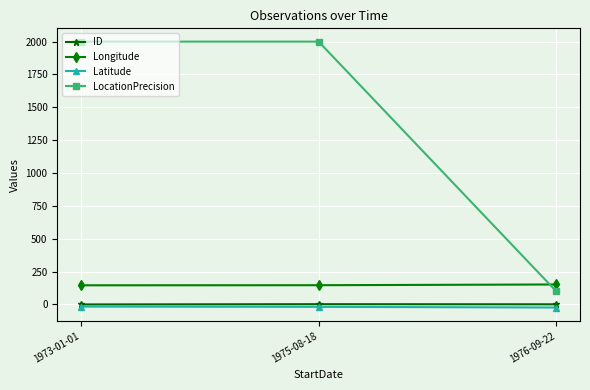

What is the total value across all series at 1976-09-22?

229.5